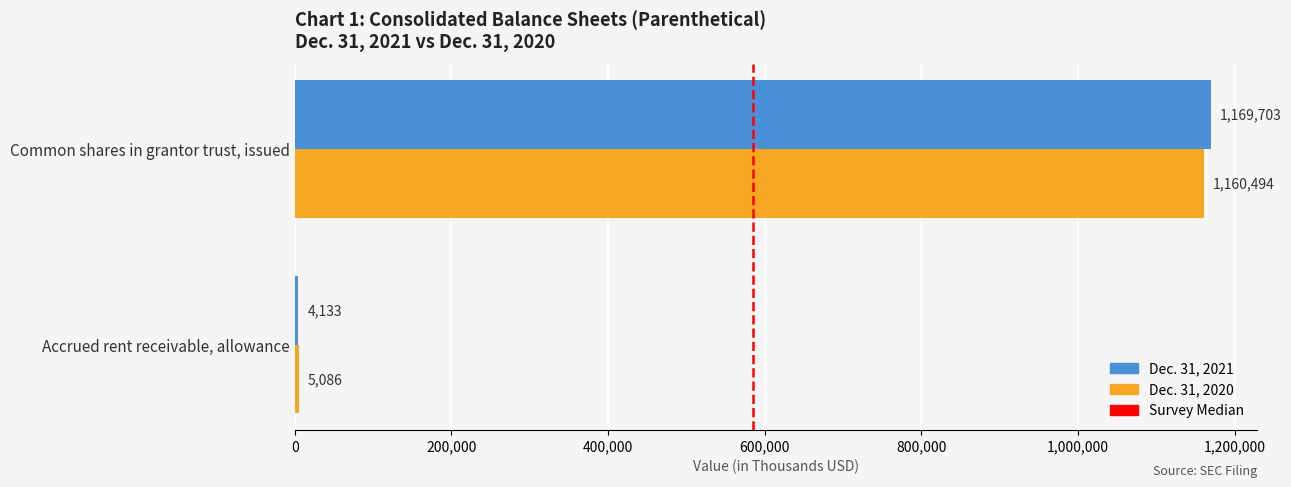

Between Accrued rent receivable, allowance and Common shares in grantor trust, issued, which series saw the biggest shift?

Dec. 31, 2021